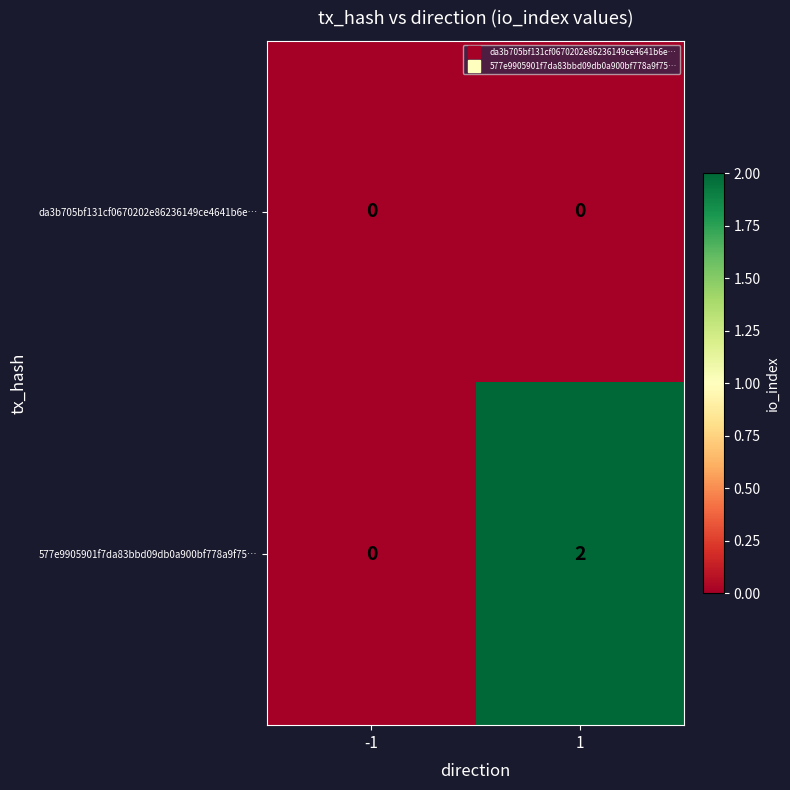

What is the total value across all series at 1?

2